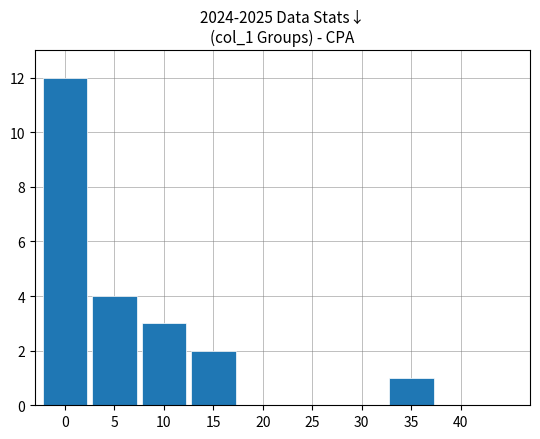

What is the maximum value shown in the chart?

12